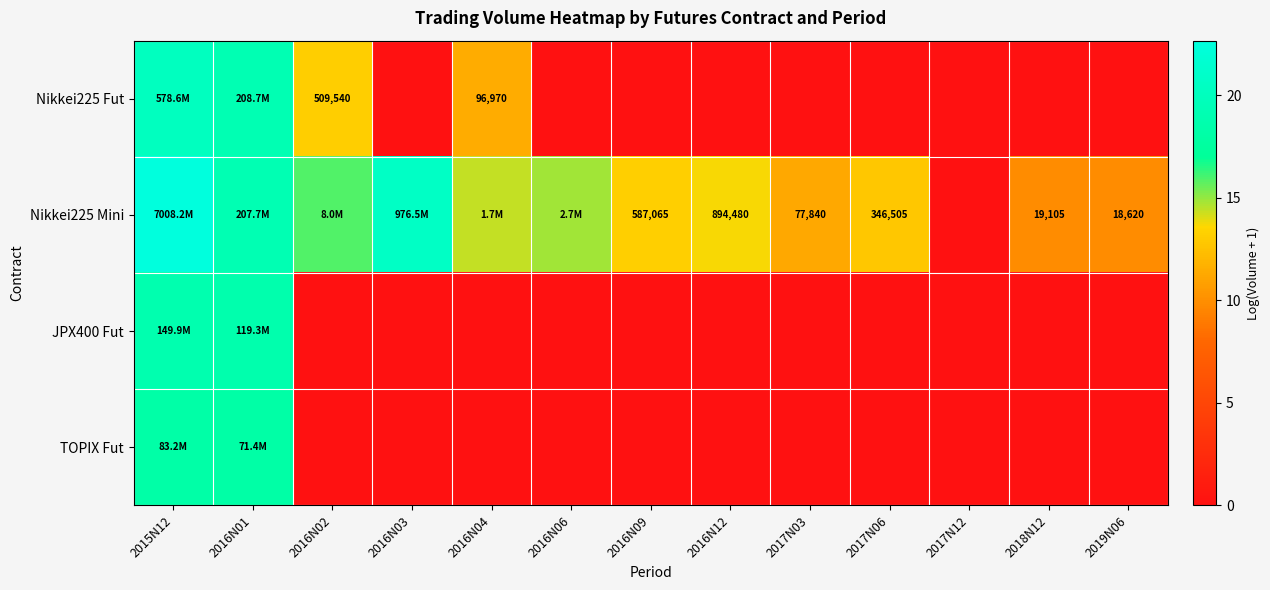

Between 2016N02 and 2015N12, which is larger?

2015N12